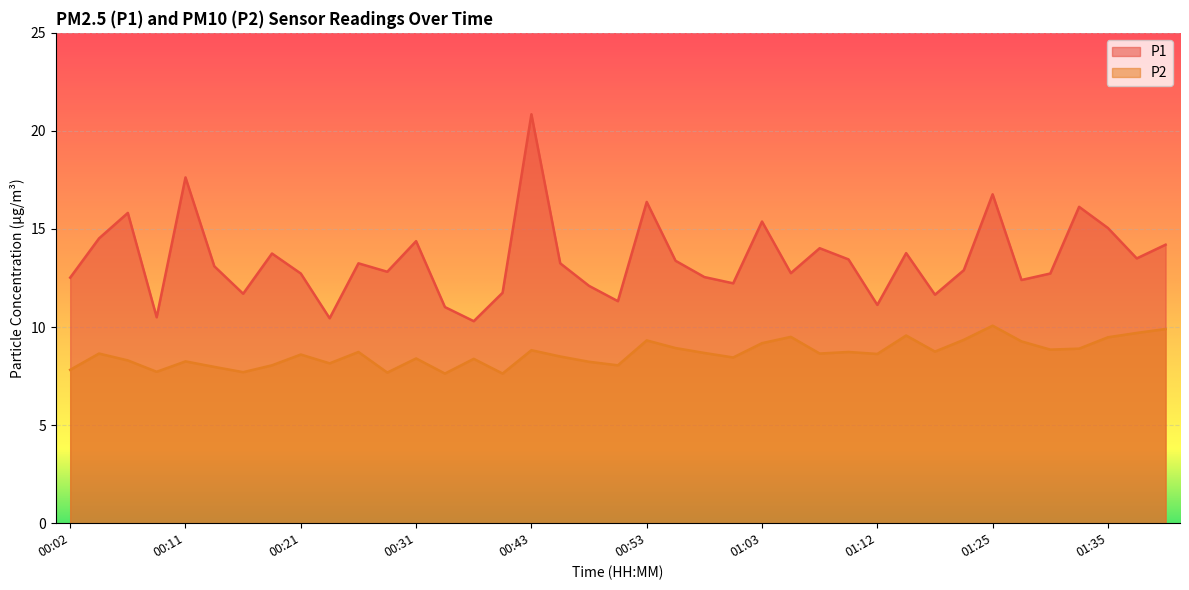

In P2, how many points are lower than both neighbors (excluding endpoints)?

12